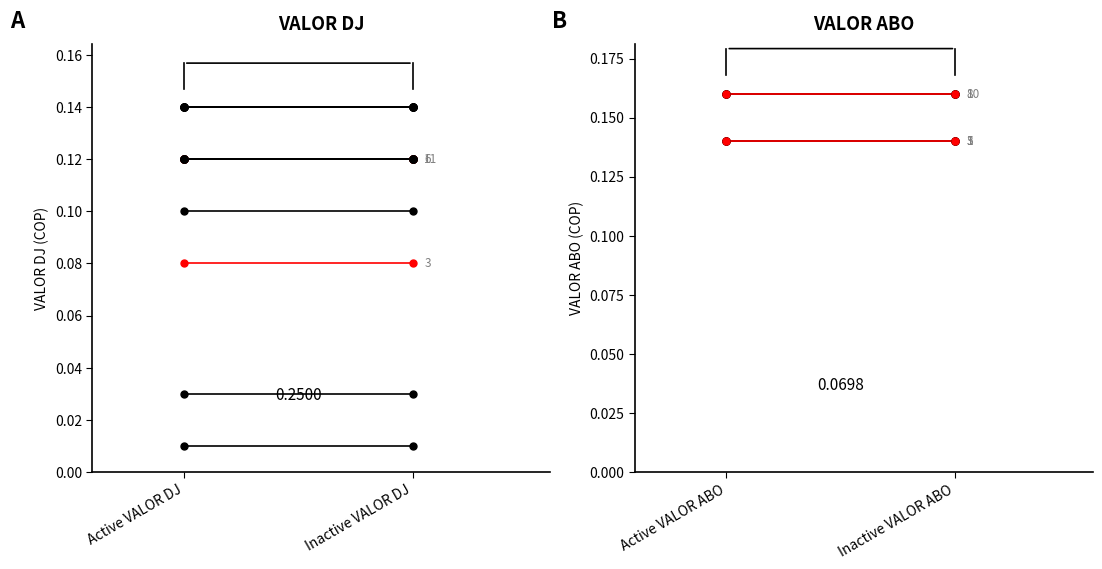

Which series has the widest spread of values?

VALOR DJ